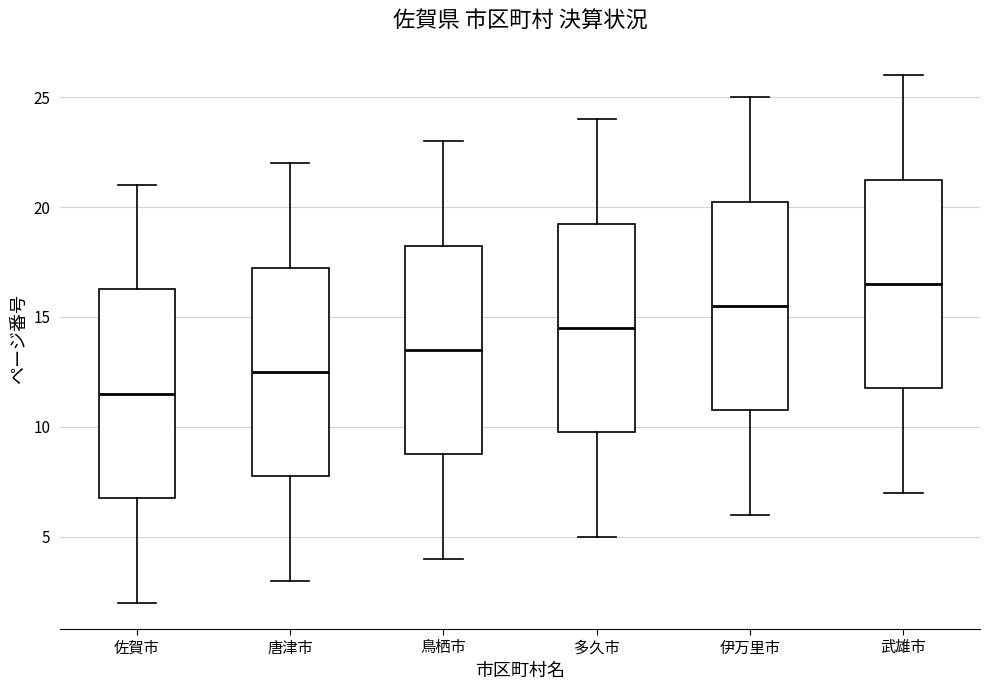

Where is the lower edge of the box for 唐津市 on the y-axis? The values are not printed on the chart, so give them approximately, as read against the axis.

8.0